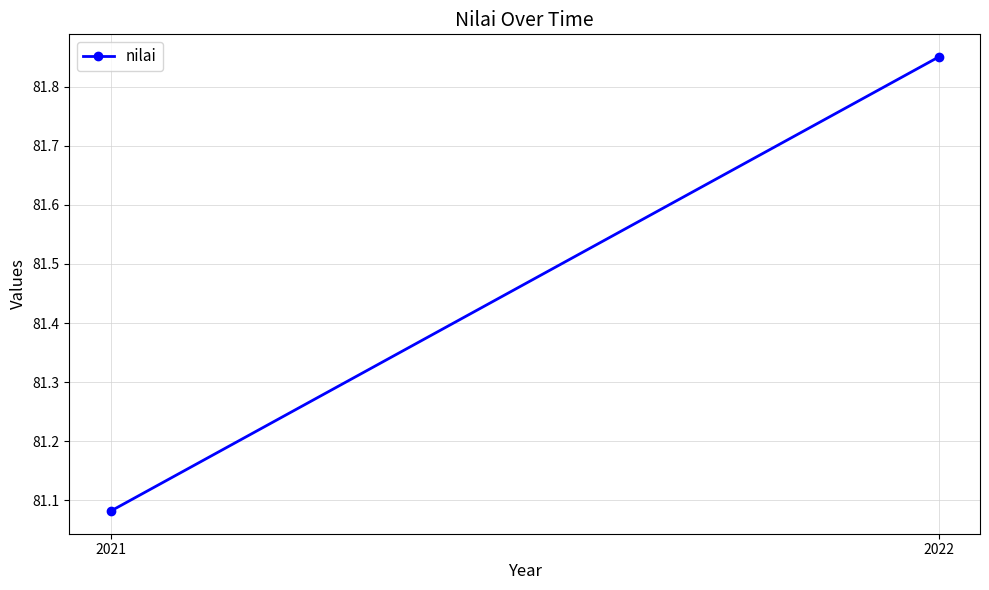

Reading left to right, list all the values displayed in this chart.

81.1	81.8